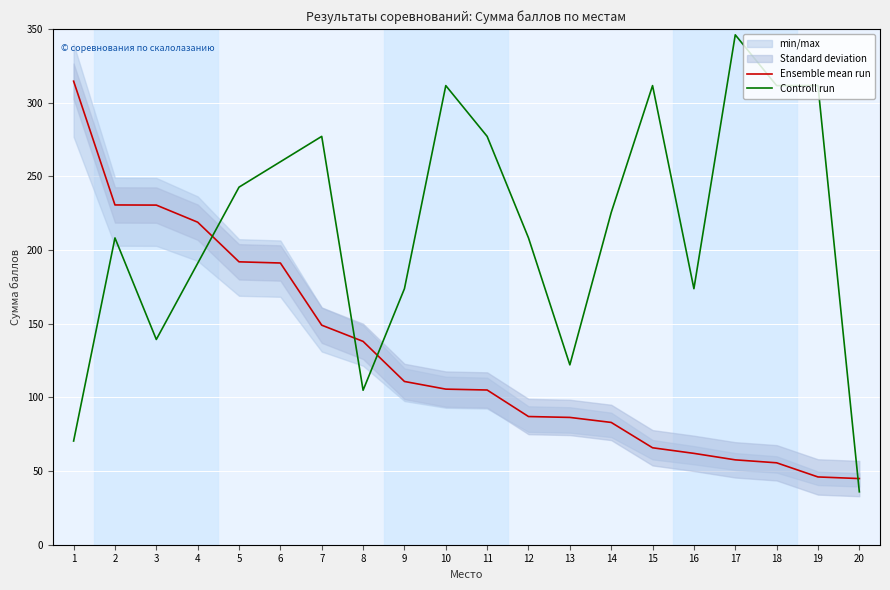

What is the value of the Controll run point at the 8th from the left?

104.8